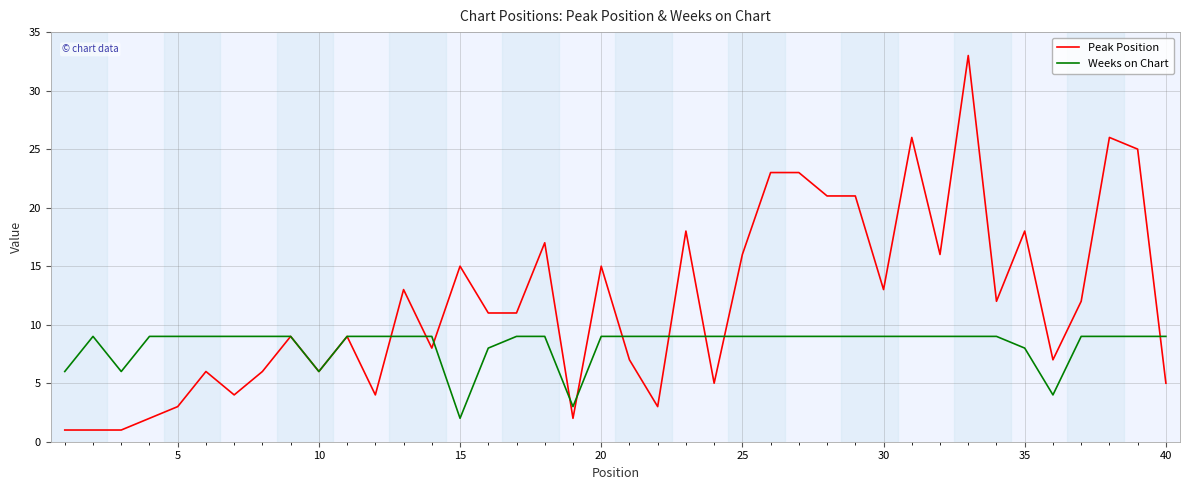

How many series are shown in this chart?

2